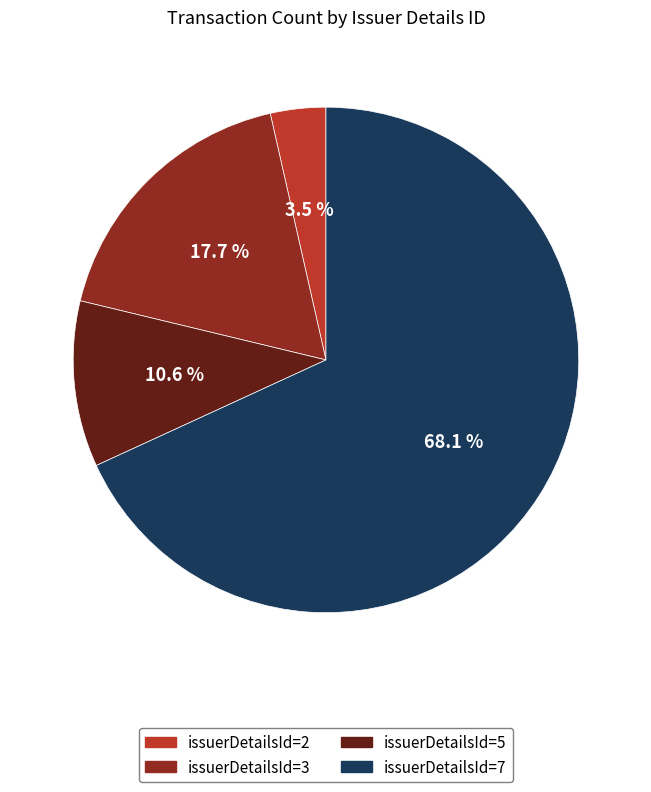

To the nearest percent, what is the average slice percentage?

25%